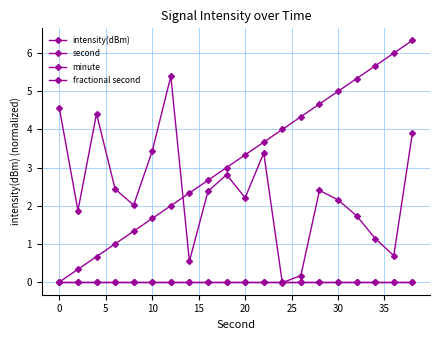

How many data points does each series have?

20